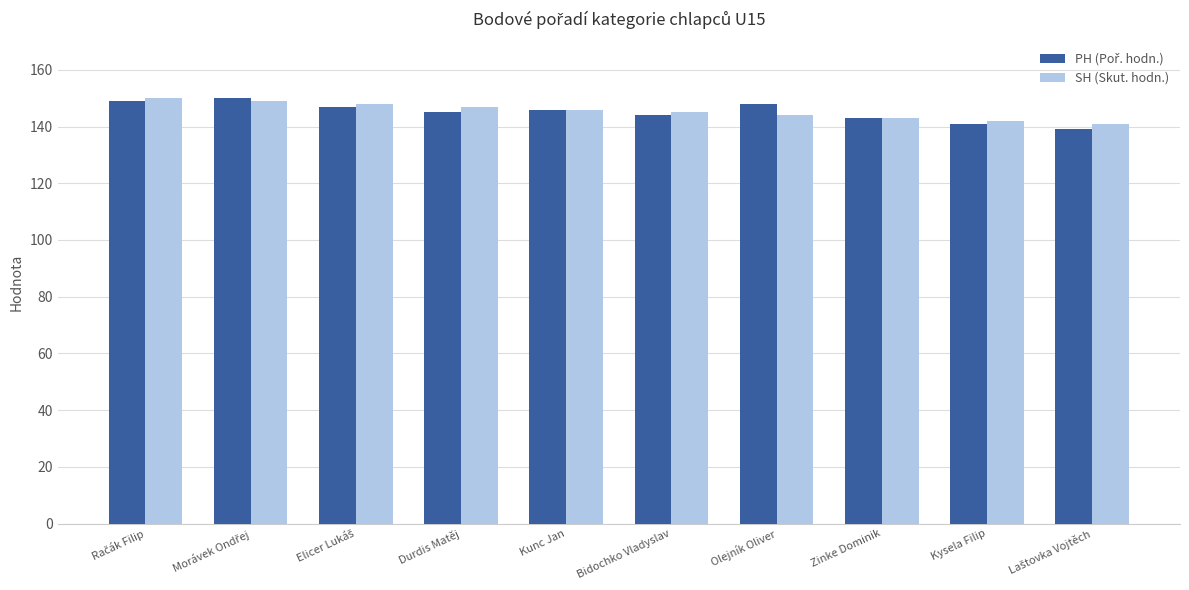

What is the sum of all SH (Skut. hodn.) values?

1455